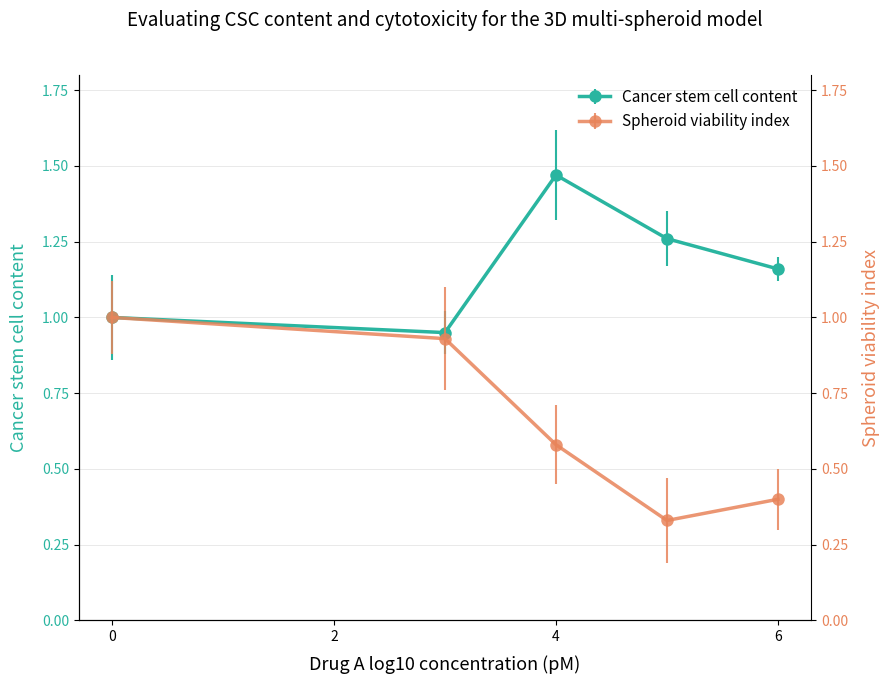

In Cancer stem cell content, how many points are higher than both neighbors (excluding endpoints)?

1